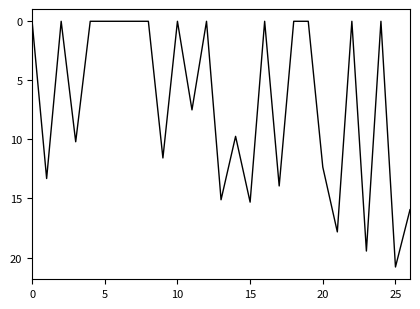

What is the maximum value shown in the chart?

20.8